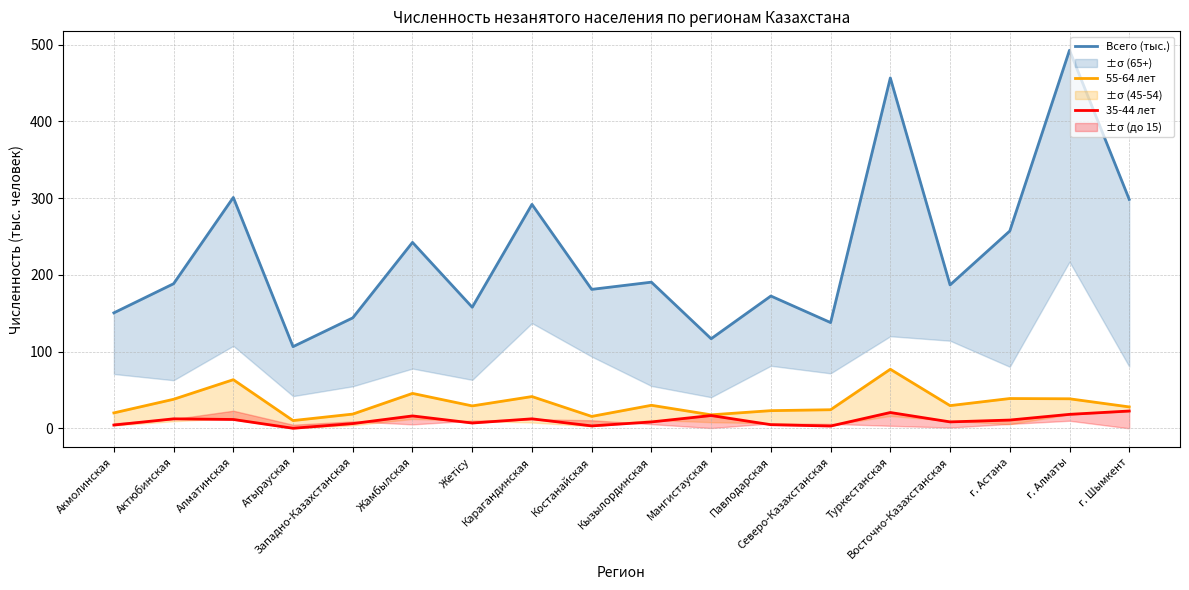

How many lines are shown in the chart?

3